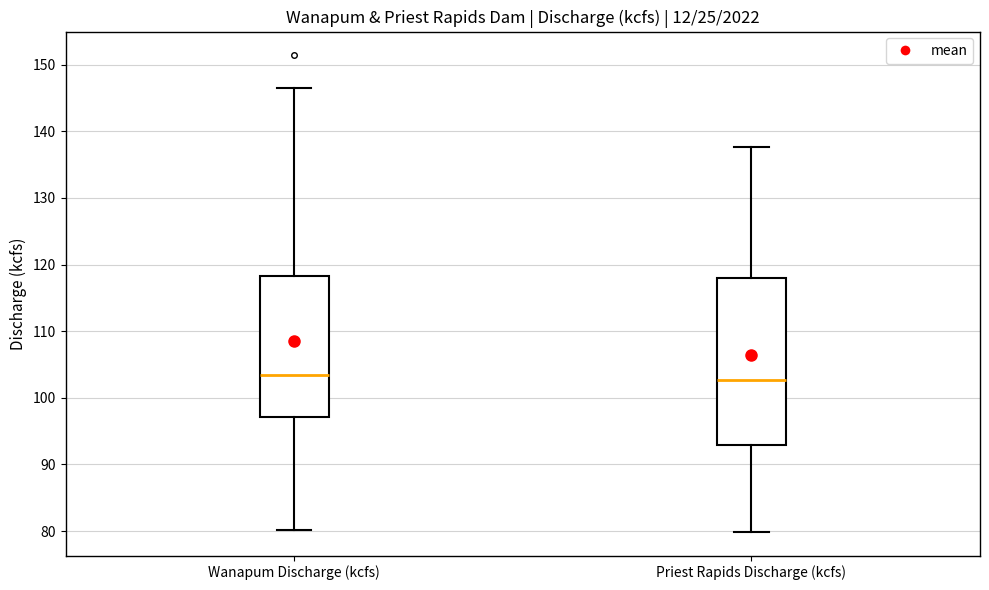

Reading left to right, transcribe this box plot: for each box, give where its median line is, the range the box spans, and where its two whiskers end, as read against the y-axis. The values are not printed on the chart, so give them approximately, as read against the axis.

Wanapum Discharge (kcfs): median 103, box 97 to 118, whiskers 80 to 147
Priest Rapids Discharge (kcfs): median 103, box 93 to 118, whiskers 80 to 138